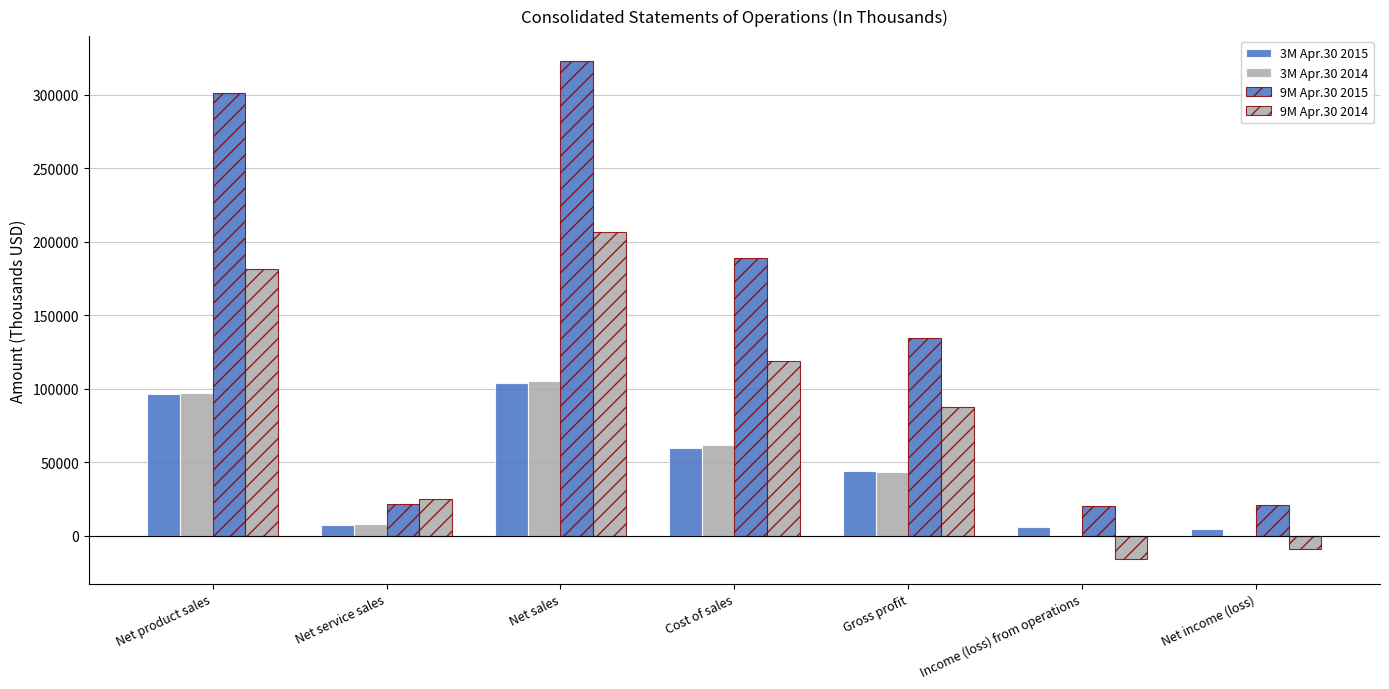

Which series changed the most between Cost of sales and Net income (loss)?

9M Apr.30 2015